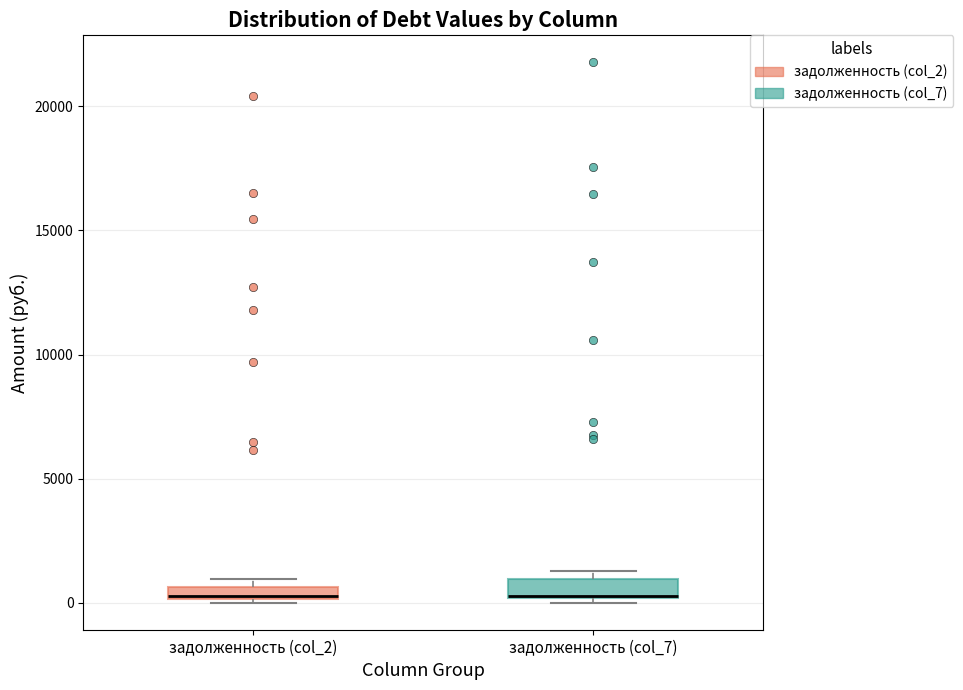

Where is the lower edge of the box for задолженность (col_7) on the y-axis? The values are not printed on the chart, so give them approximately, as read against the axis.

0